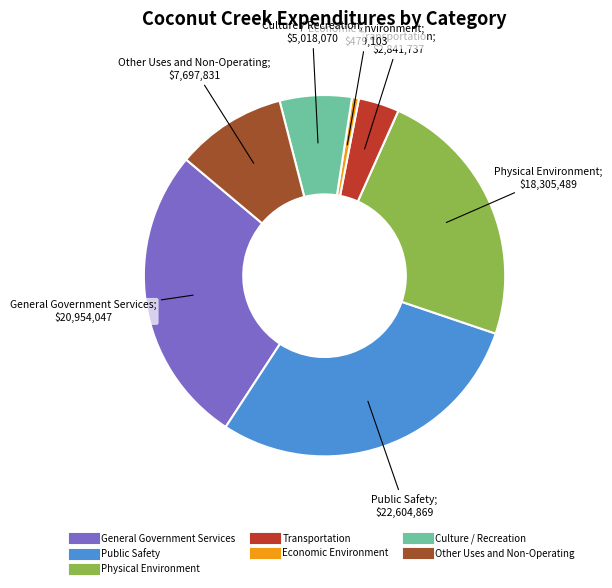

True or false: Culture / Recreation accounts for 1% of the total.

False